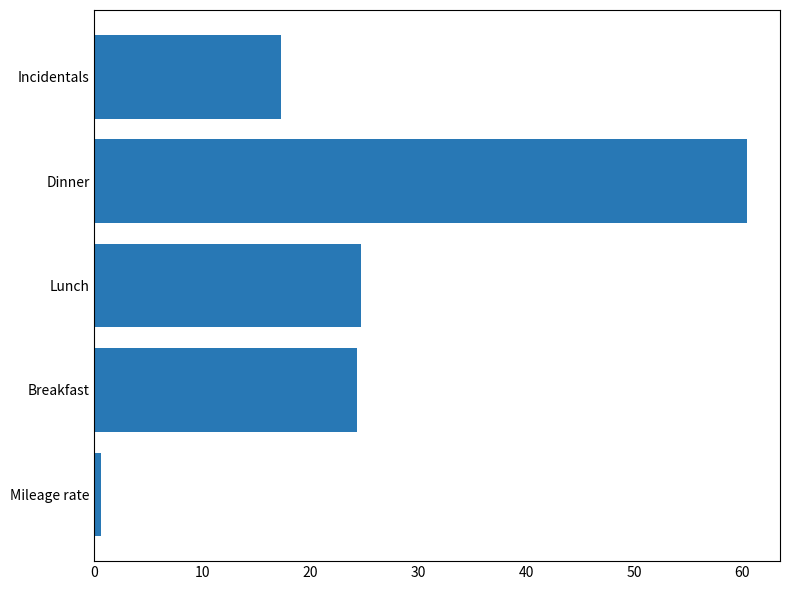

At which category does the chart reach its peak across all series?

Dinner